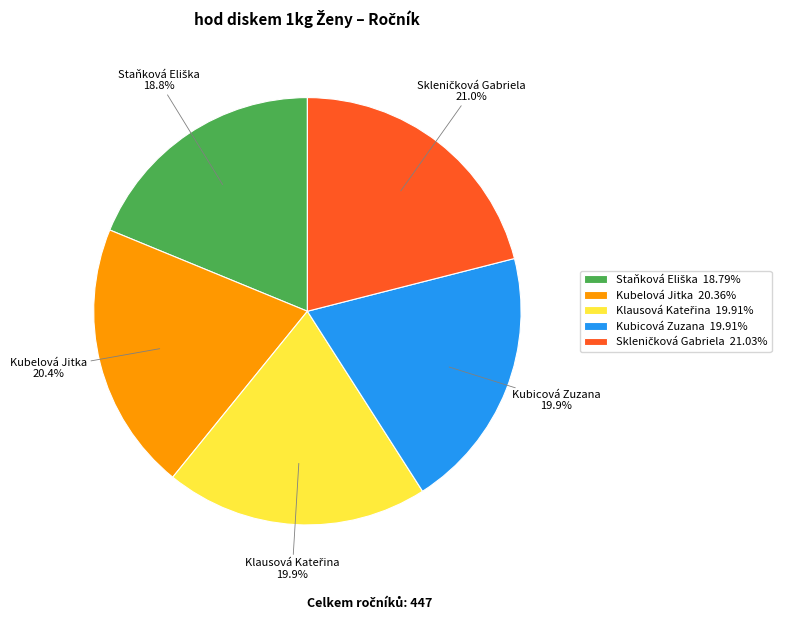

Does any single category account for the majority?

No